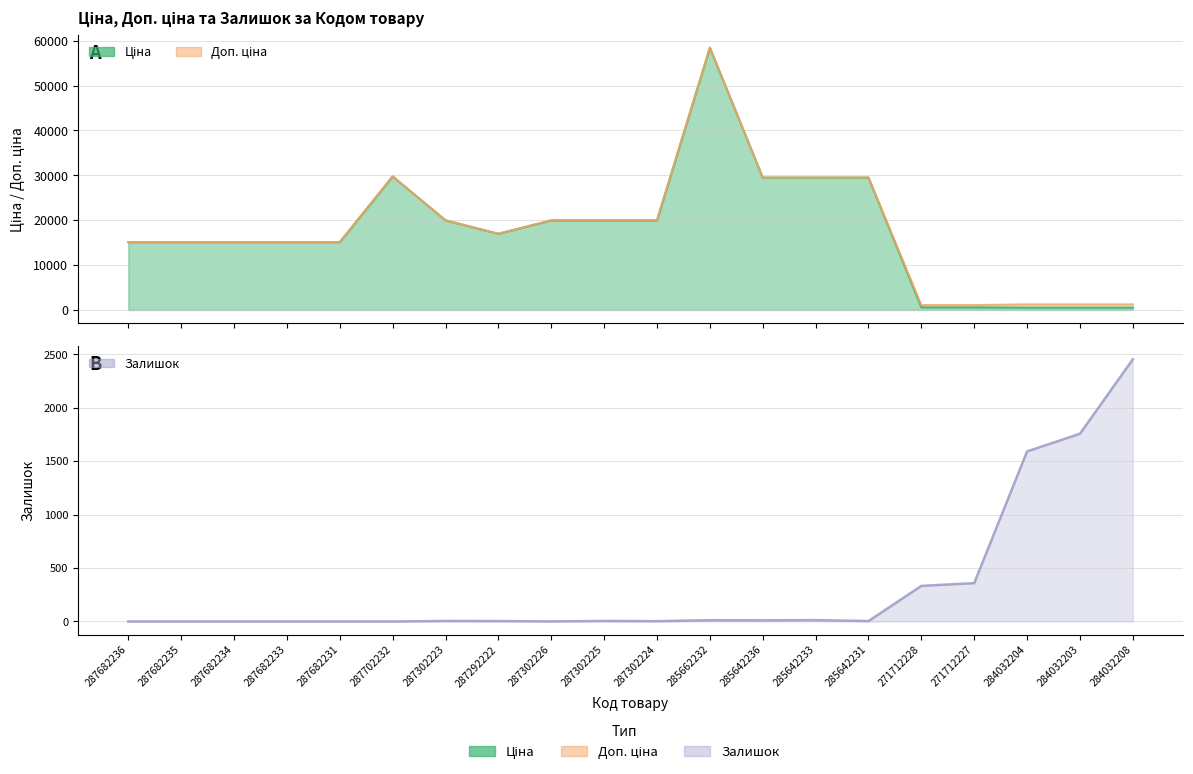

Reading right to left, extract all data points from this chart.

Ціна: 284032208=539.0	284032203=539.0	284032204=539.0	271712227=589.9	271712228=589.9	285642231=29491.5	285642233=29491.5	285642236=29491.5	285662232=58426.5	287302224=19964.2	287302225=19964.2	287302226=19964.2	287292222=16976.3	287302223=19964.2	287702232=29747.2	287682231=15120.0	287682233=15120.0	287682234=15120.0	287682235=15120.0	287682236=15120.0
Доп. ціна: 284032208=1235.4	284032203=1235.4	284032204=1235.4	271712227=1081.7	271712228=1081.7	285642231=29491.5	285642233=29491.5	285642236=29491.5	285662232=58426.5	287302224=19964.2	287302225=19964.2	287302226=19964.2	287292222=16976.3	287302223=19964.2	287702232=29747.2	287682231=15120.0	287682233=15120.0	287682234=15120.0	287682235=15120.0	287682236=15120.0
Залишок: 284032208=2453.0	284032203=1756.0	284032204=1591.0	271712227=359.0	271712228=333.0	285642231=4.0	285642233=13.0	285642236=11.0	285662232=12.0	287302224=3.0	287302225=5.0	287302226=1.0	287292222=4.0	287302223=5.0	287702232=0.0	287682231=0.0	287682233=0.0	287682234=0.0	287682235=0.0	287682236=0.0